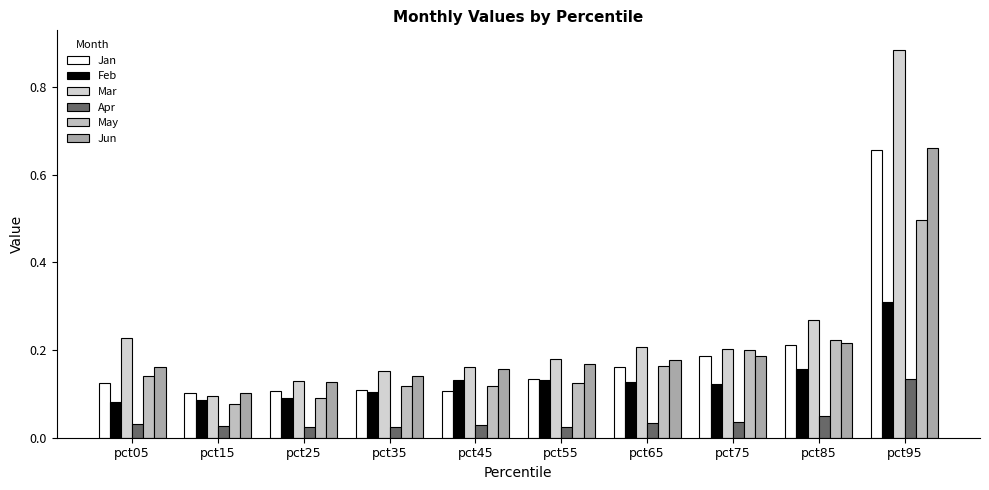

Between pct45 and pct95, which series saw the biggest shift?

Mar